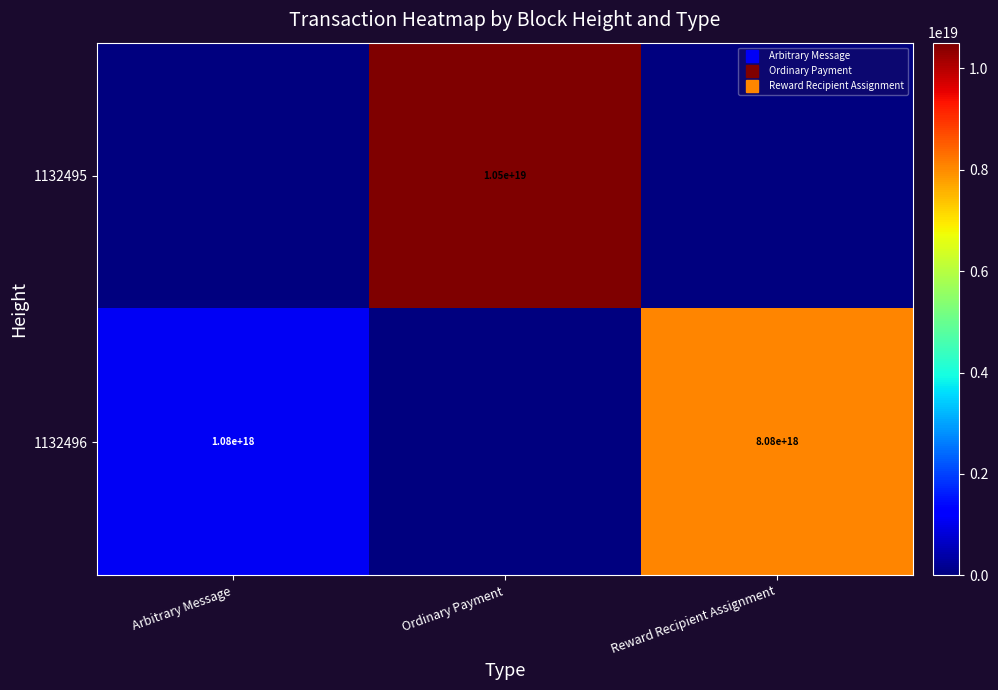

The 1132496 series shows 8083483416099720192 at Reward Recipient Assignment. True or false?

True